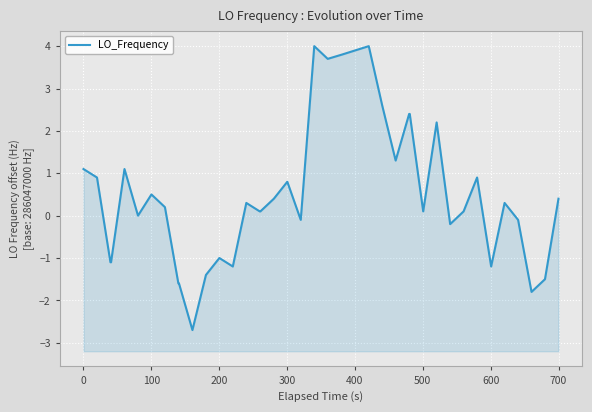

How many values are below zero?

14